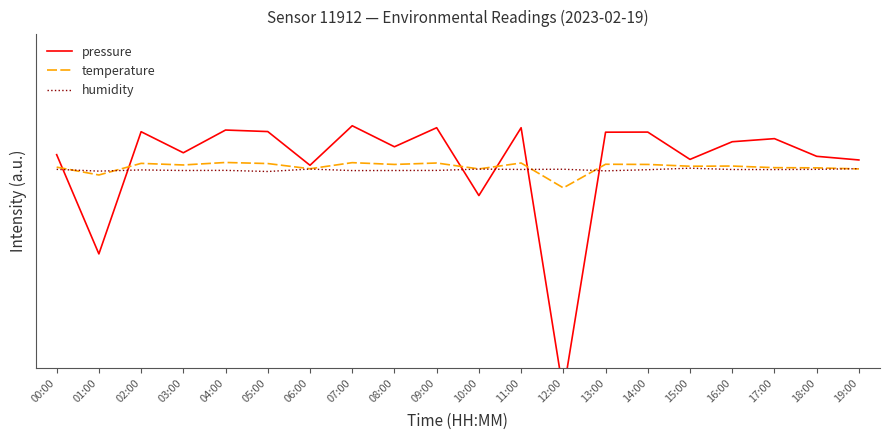

Which series has the largest range (max minus min)?

pressure